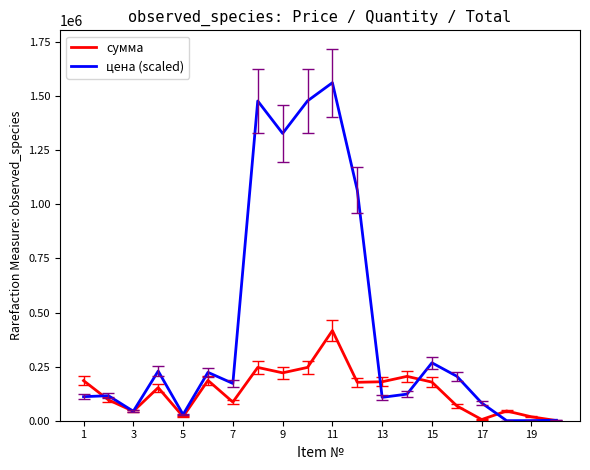

What is the greatest value displayed?

1561650